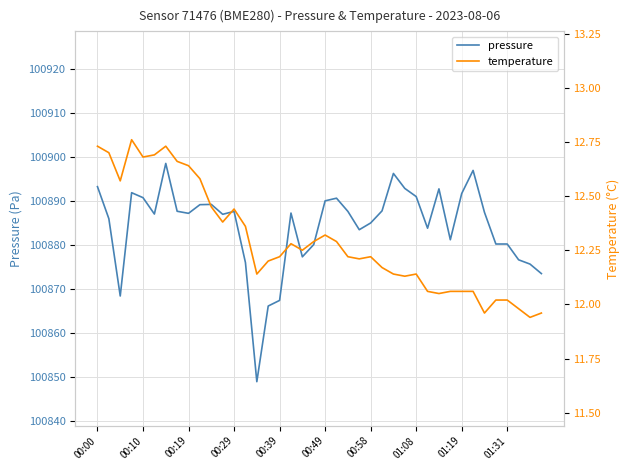

Rank the series by their maximum value, from lowest to highest.

temperature, pressure